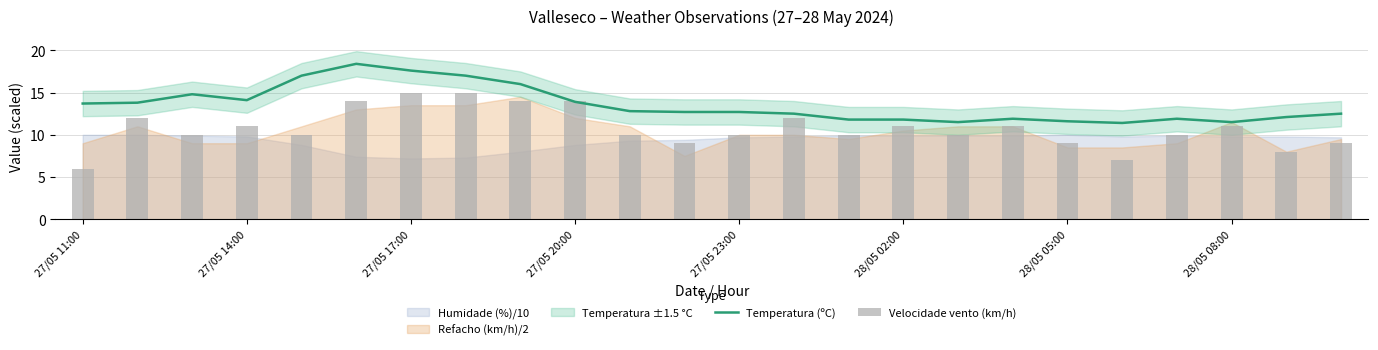

Which label corresponds to the smallest value in the chart?

27/05 11:00